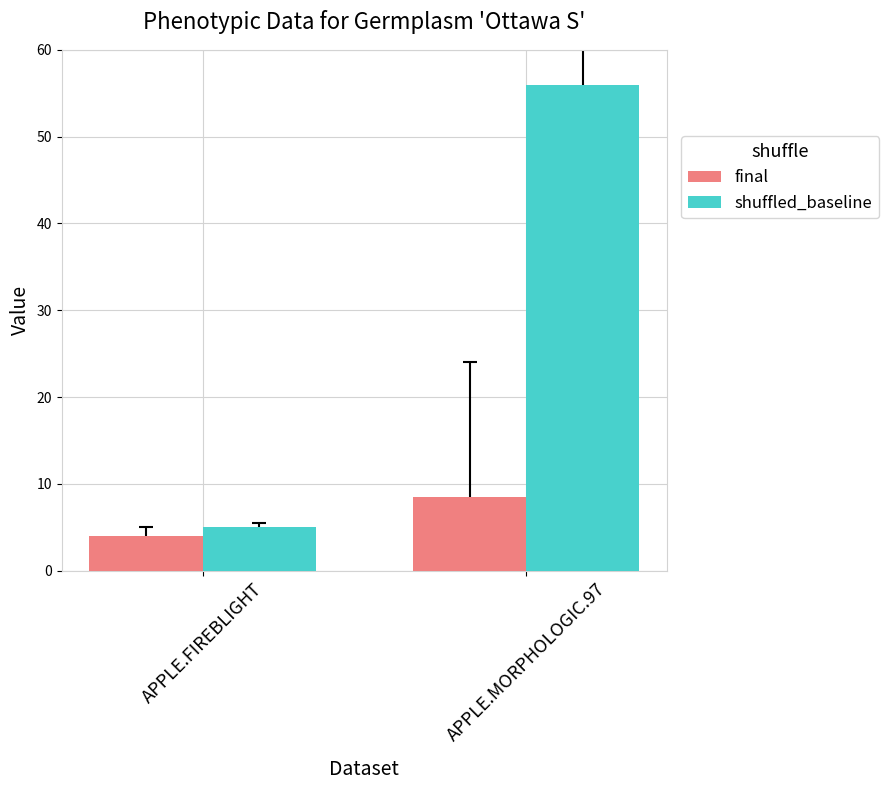

The final series shows 8.5 at APPLE.MORPHOLOGIC.97. True or false?

True